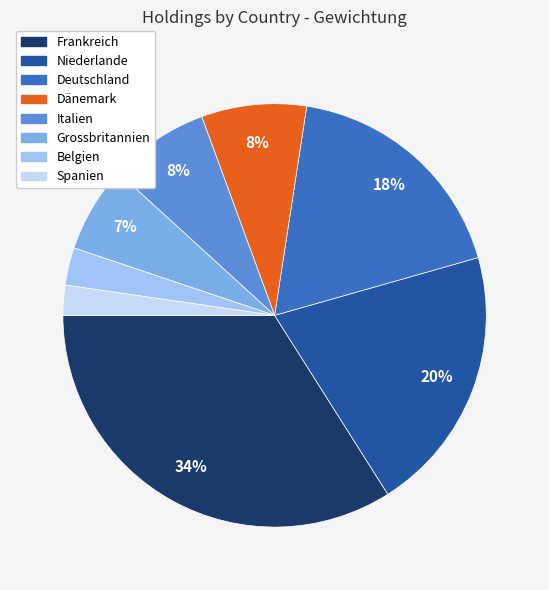

What percentage is the Frankreich slice, to the nearest percent?

34%